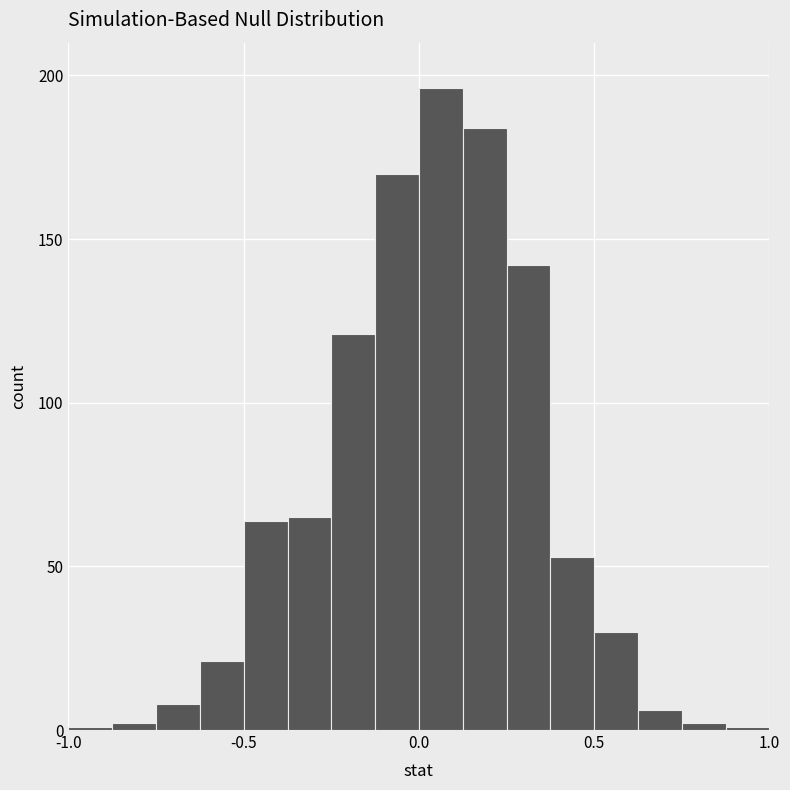

Around what value on the x-axis is the tallest bar? Give the approximate position of its centre, as read against the axis.

0.05